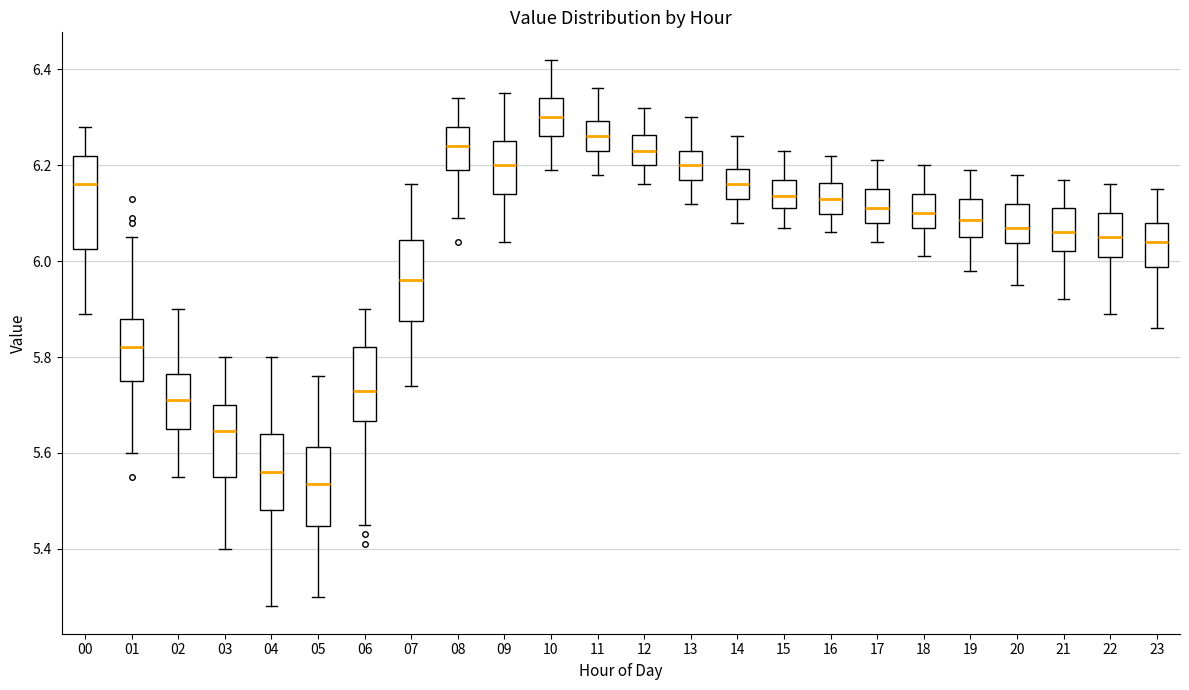

Reading left to right, transcribe this box plot: for each box, give where its median line is, the range the box spans, and where its two whiskers end, as read against the y-axis. The values are not printed on the chart, so give them approximately, as read against the axis.

00: median 6.16, box 6.02 to 6.22, whiskers 5.90 to 6.28
01: median 5.82, box 5.76 to 5.88, whiskers 5.60 to 6.06
02: median 5.72, box 5.66 to 5.76, whiskers 5.56 to 5.90
03: median 5.64, box 5.56 to 5.70, whiskers 5.40 to 5.80
04: median 5.56, box 5.48 to 5.64, whiskers 5.28 to 5.80
05: median 5.54, box 5.44 to 5.62, whiskers 5.30 to 5.76
06: median 5.74, box 5.66 to 5.82, whiskers 5.46 to 5.90
07: median 5.96, box 5.88 to 6.04, whiskers 5.74 to 6.16
08: median 6.24, box 6.20 to 6.28, whiskers 6.10 to 6.34
09: median 6.20, box 6.14 to 6.26, whiskers 6.04 to 6.36
10: median 6.30, box 6.26 to 6.34, whiskers 6.20 to 6.42
11: median 6.26, box 6.24 to 6.30, whiskers 6.18 to 6.36
12: median 6.24, box 6.20 to 6.26, whiskers 6.16 to 6.32
13: median 6.20, box 6.18 to 6.24, whiskers 6.12 to 6.30
14: median 6.16, box 6.14 to 6.20, whiskers 6.08 to 6.26
15: median 6.14, box 6.12 to 6.18, whiskers 6.08 to 6.24
16: median 6.14, box 6.10 to 6.16, whiskers 6.06 to 6.22
17: median 6.12, box 6.08 to 6.16, whiskers 6.04 to 6.22
18: median 6.10, box 6.08 to 6.14, whiskers 6.02 to 6.20
19: median 6.08, box 6.06 to 6.14, whiskers 5.98 to 6.20
20: median 6.08, box 6.04 to 6.12, whiskers 5.96 to 6.18
21: median 6.06, box 6.02 to 6.12, whiskers 5.92 to 6.18
22: median 6.06, box 6.00 to 6.10, whiskers 5.90 to 6.16
23: median 6.04, box 5.98 to 6.08, whiskers 5.86 to 6.16